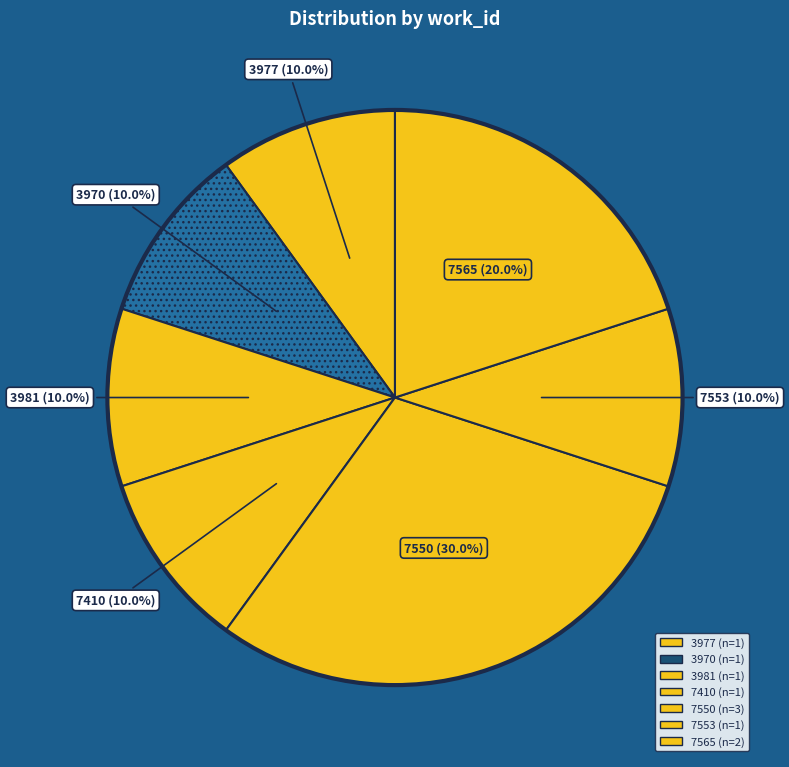

Is there a majority slice in this chart?

No